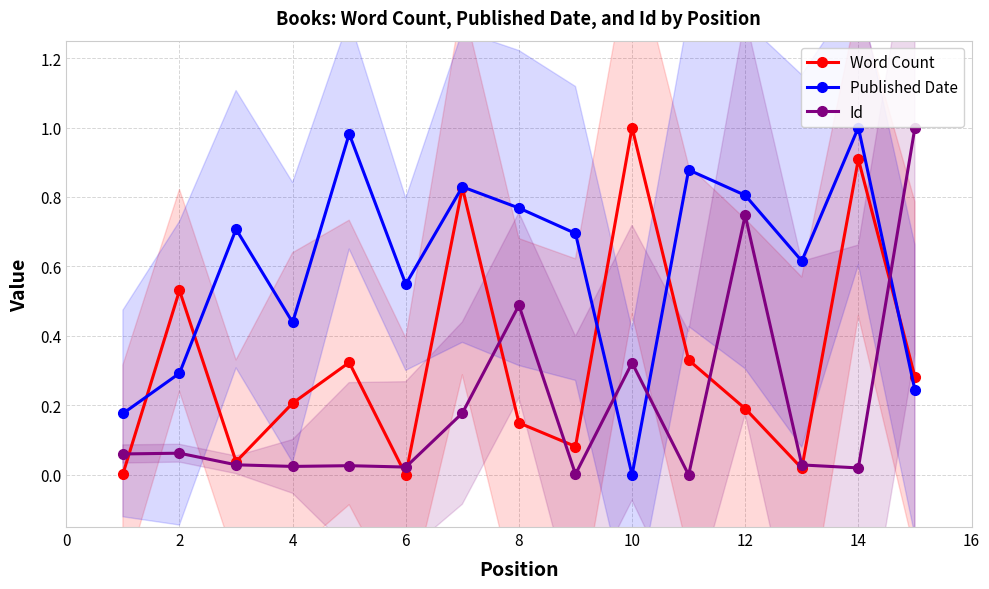

True or false: Id has more than 0 interior local peaks.

True